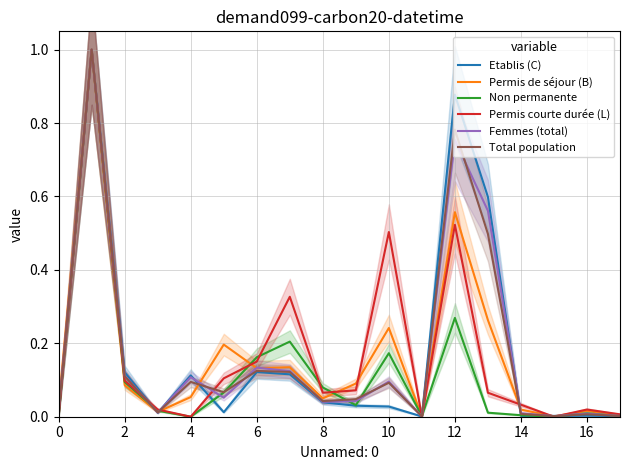

What is the maximum value shown in the chart?

1.0